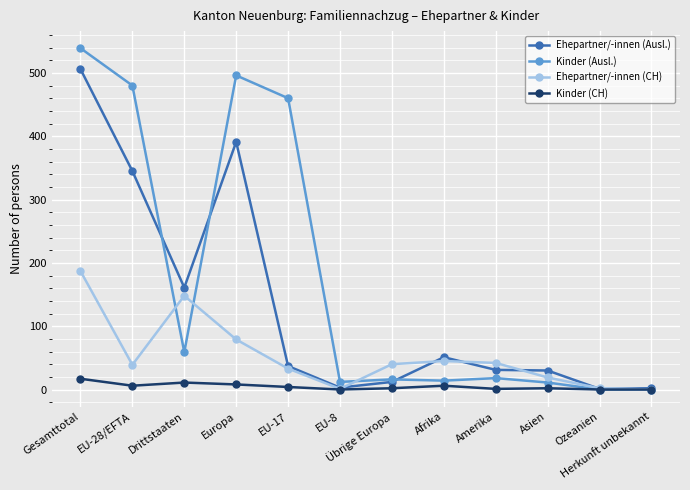

What is the label of the 10th point from the right?

Drittstaaten